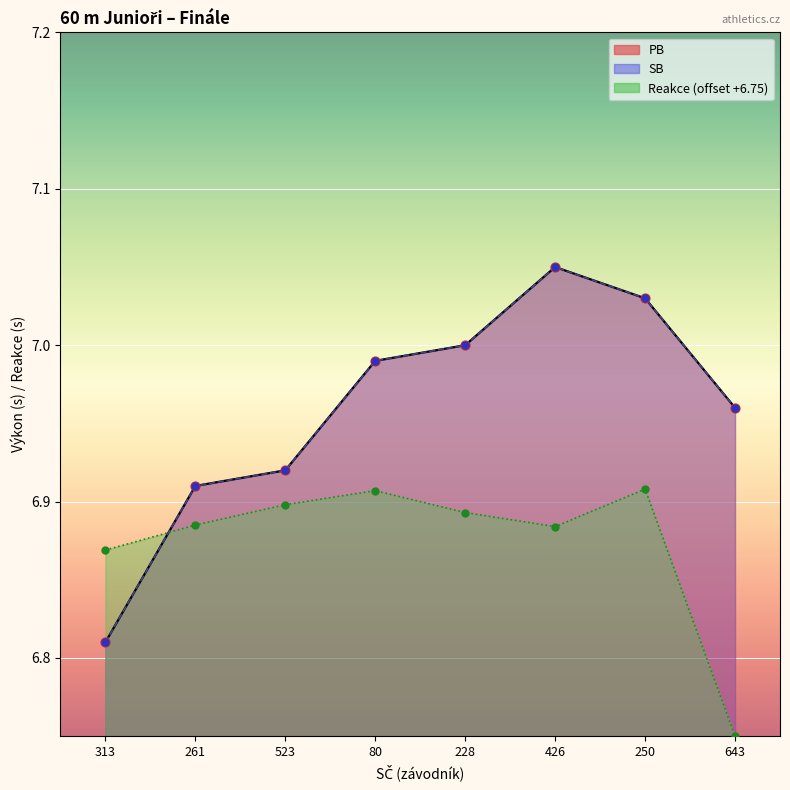

Which series reaches the maximum Y coordinate?

PB